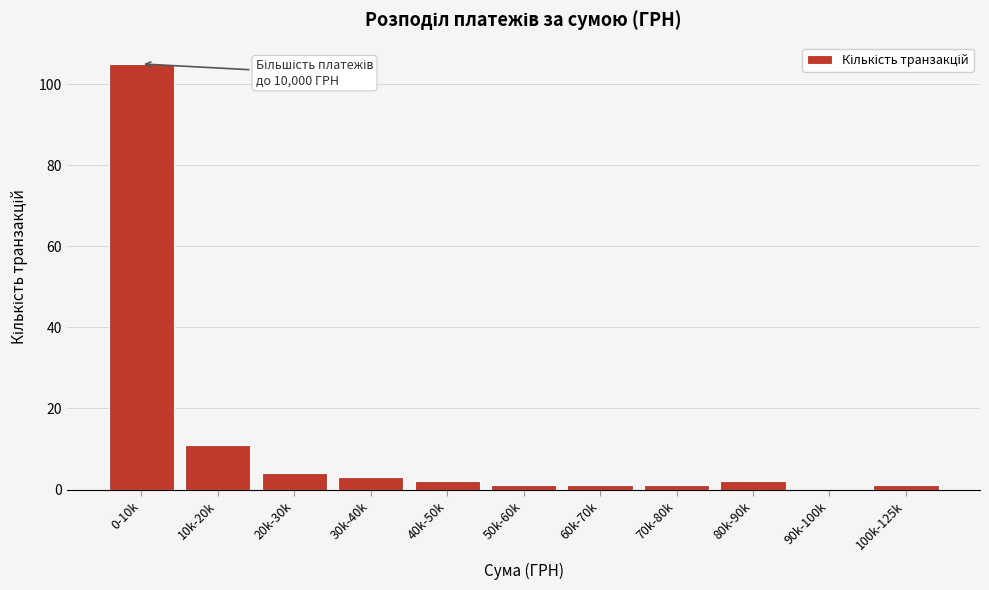

Reading left to right, what are all the values shown in this chart?

0-10k=105	10k-20k=11	20k-30k=4	30k-40k=3	40k-50k=2	50k-60k=1	60k-70k=1	70k-80k=1	80k-90k=2	90k-100k=0	100k-125k=1